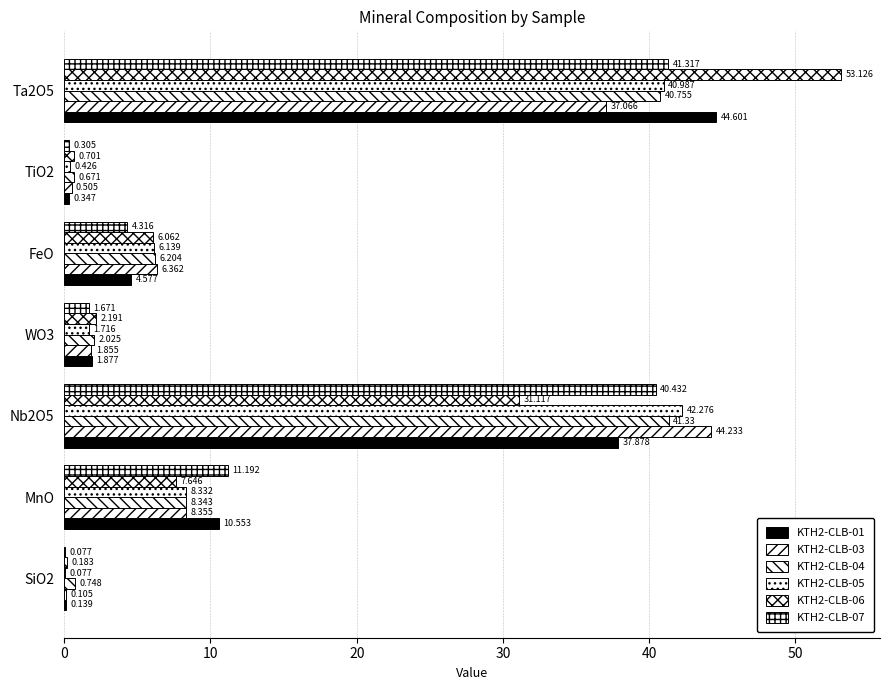

How many categories are shown in the chart?

7